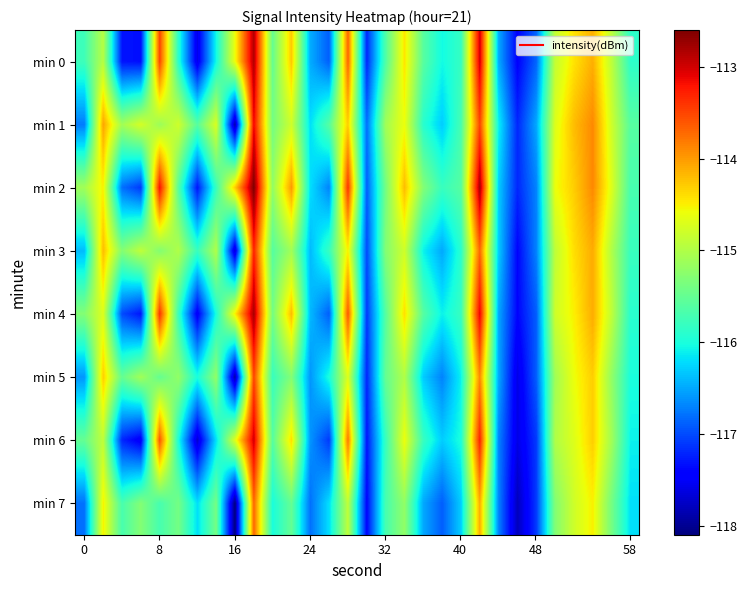

What is the greatest value displayed?

-112.6